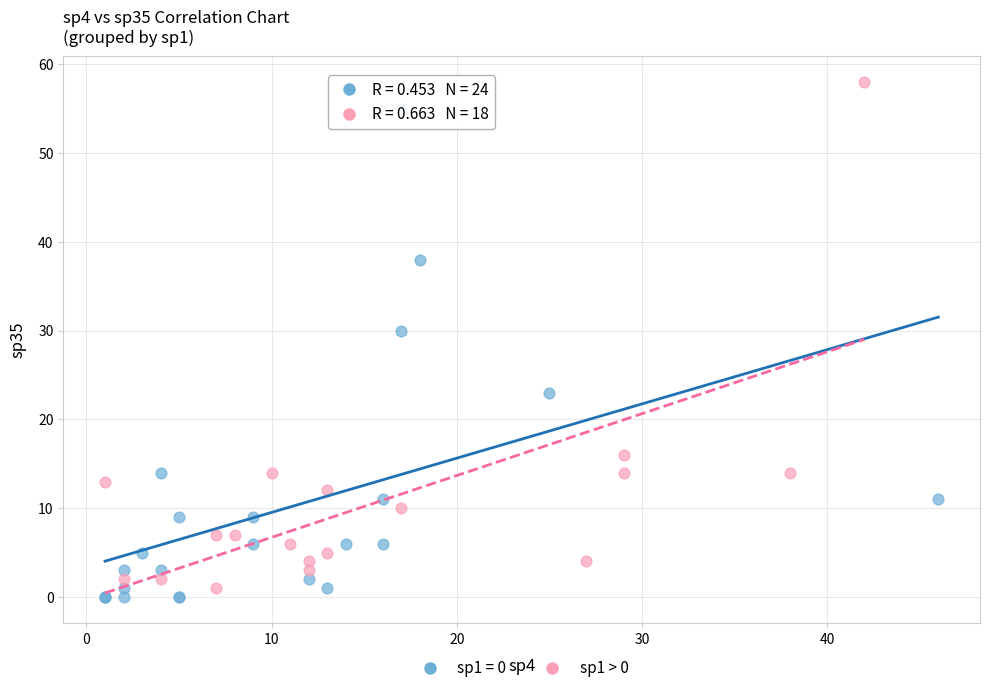

Which series contains the highest Y value?

sp1 > 0